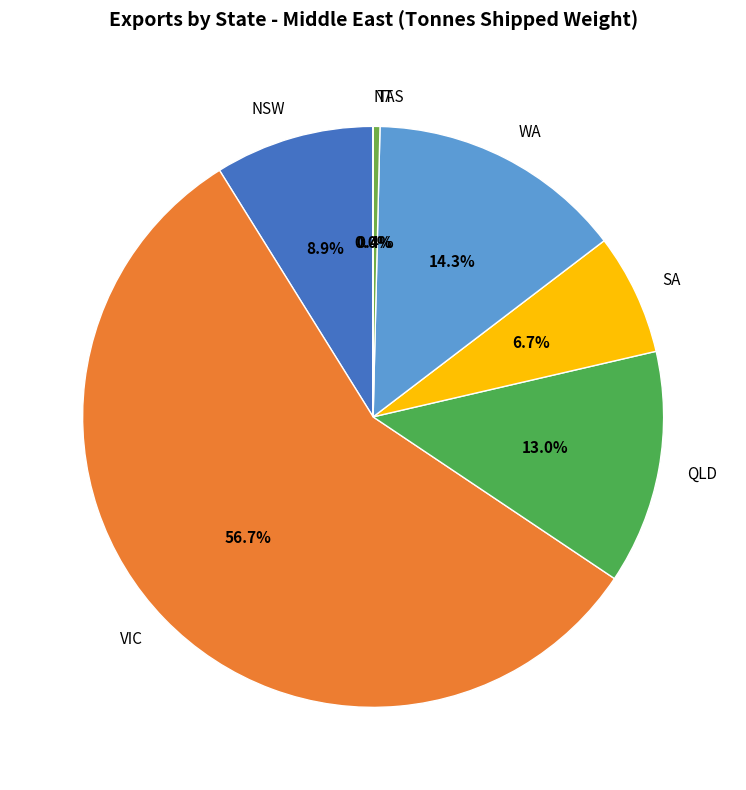

How much of the chart is everything except WA?

85.7%